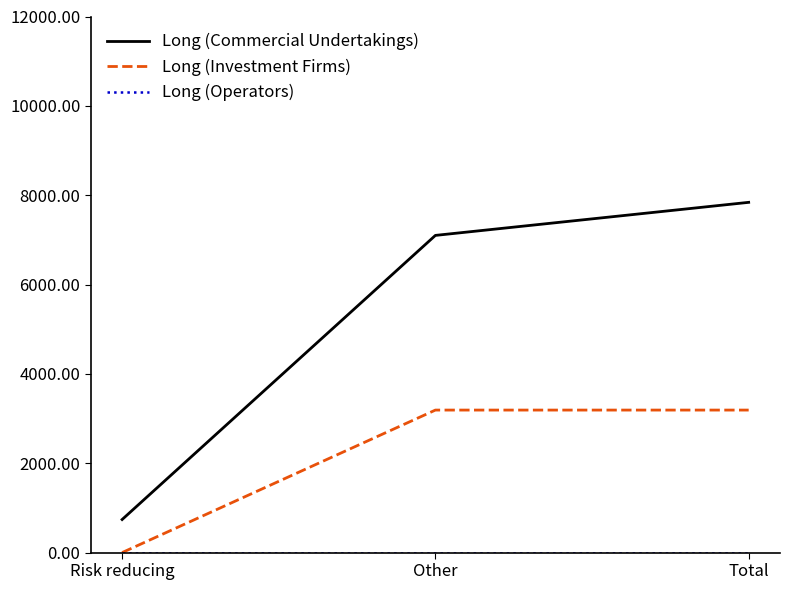

What position from the left is Total?

3